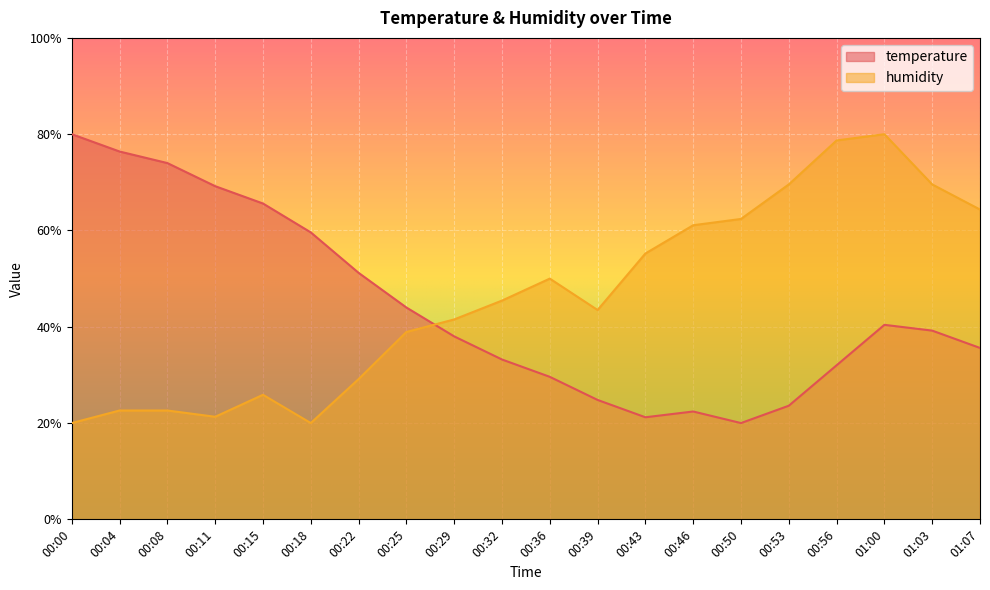

Reading left to right, list all the values displayed in this chart.

temperature: 80.0	76.4	74.0	69.2	65.6	59.6	51.2	44.0	38.0	33.2	29.6	24.8	21.2	22.4	20.0	23.6	32.0	40.4	39.2	35.6
humidity: 20.0	22.6	22.6	21.3	25.9	20.0	29.1	38.9	41.5	45.4	50.0	43.5	55.2	61.1	62.4	69.6	78.7	80.0	69.6	64.3